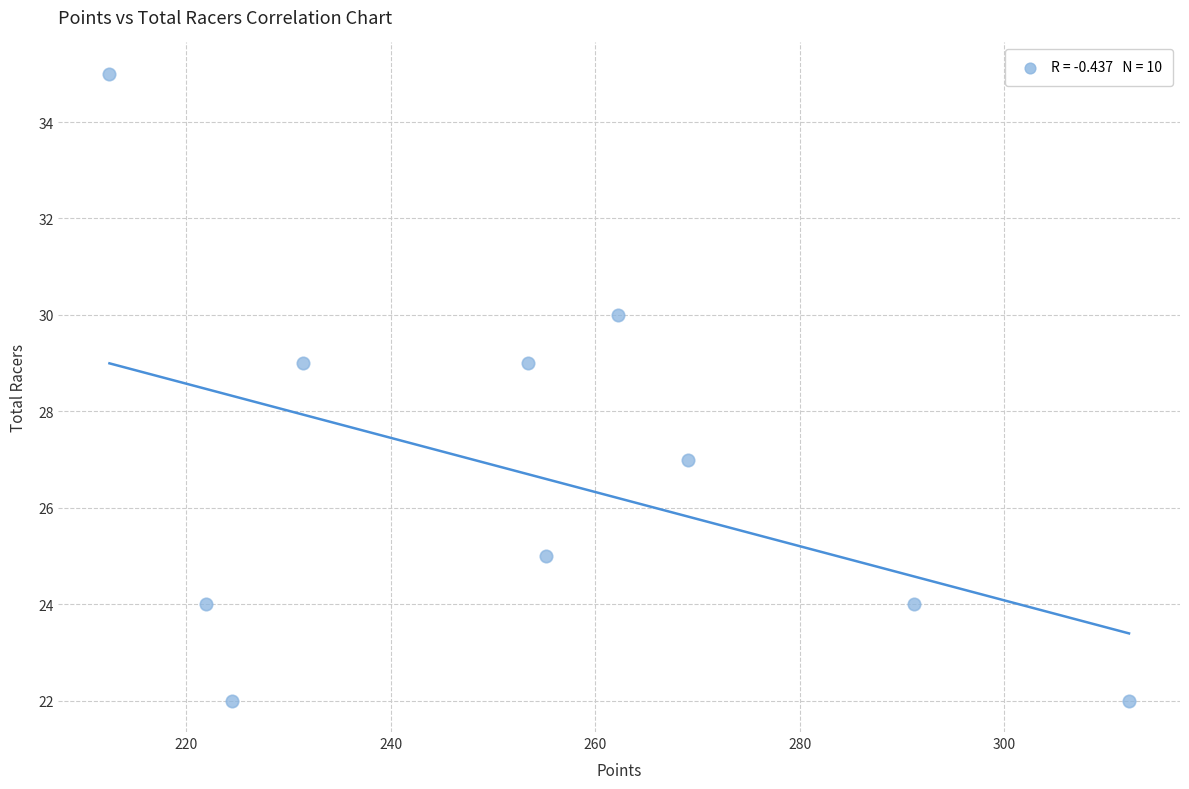

What is the average Y value?

27